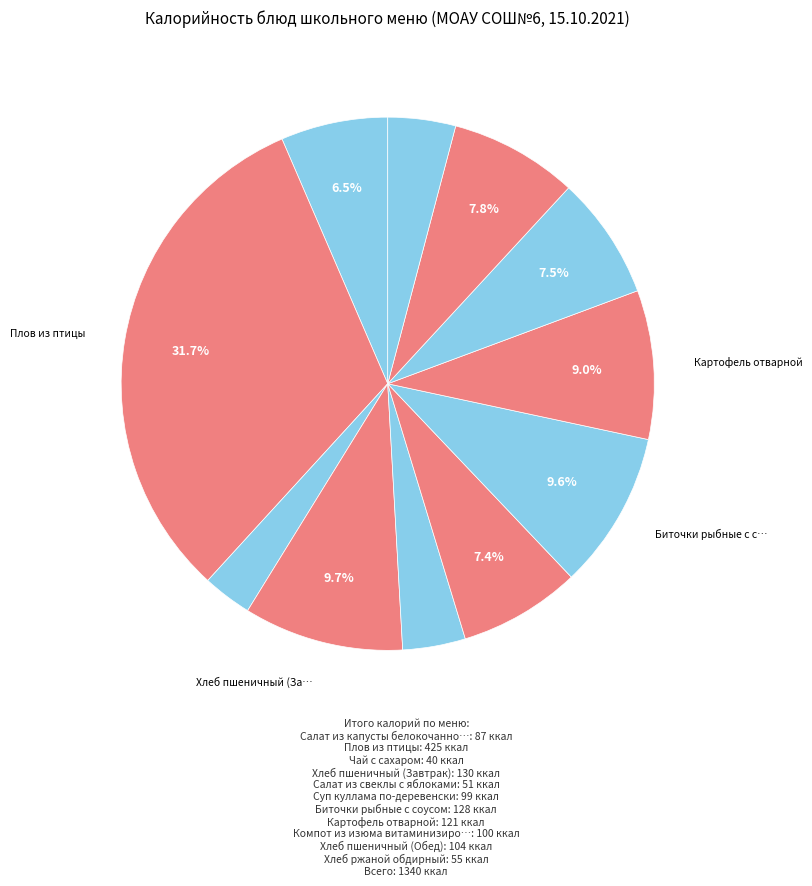

Rank the categories by value from lowest to highest.

Чай с сахаром, Салат из свеклы с яблоками, Хлеб ржаной обдирный, Салат из капусты белокочанной, Суп куллама по-деревенски, Компот из изюма витаминизированный, Хлеб пшеничный (Обед), Картофель отварной, Биточки рыбные с соусом, Хлеб пшеничный (Завтрак), Плов из птицы